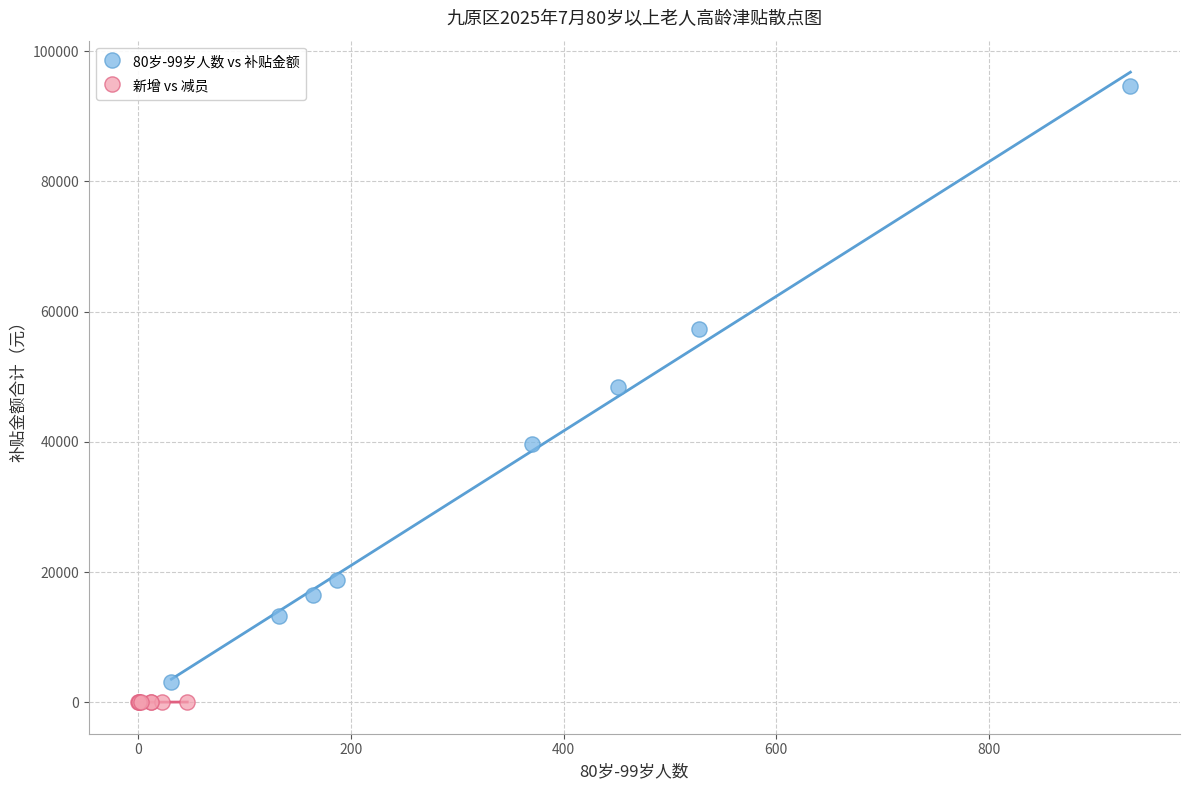

Which series has the widest spread of Y values?

80岁-99岁人数 vs 补贴金额